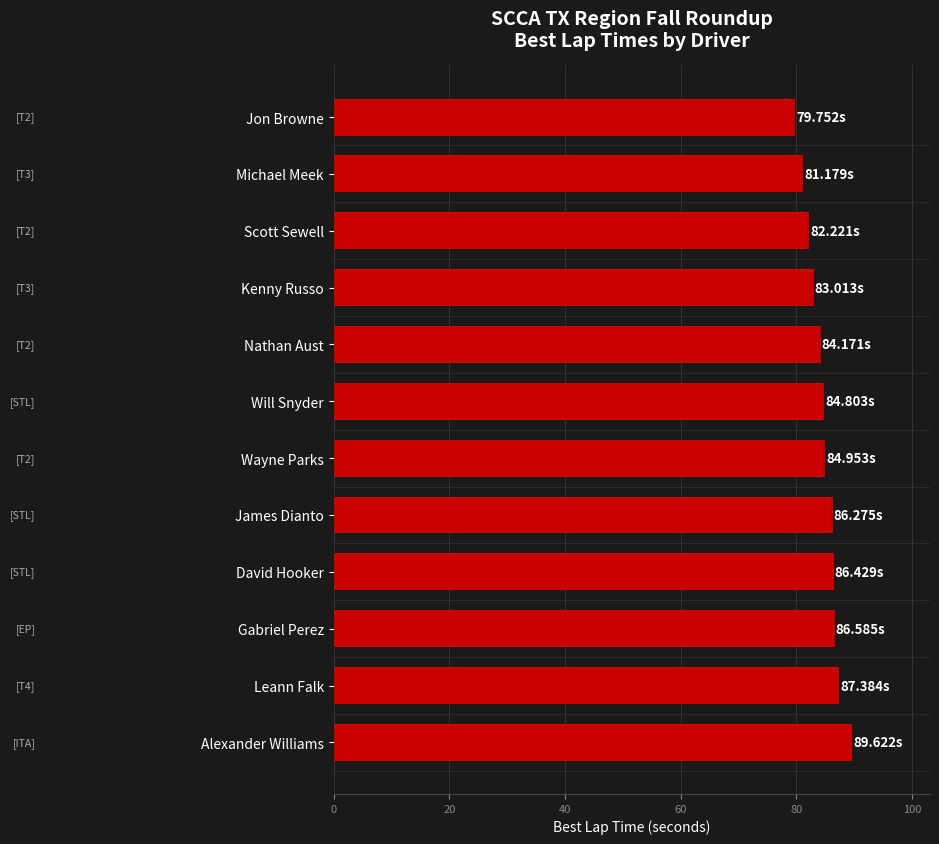

What is the sum of all values?

1016.4